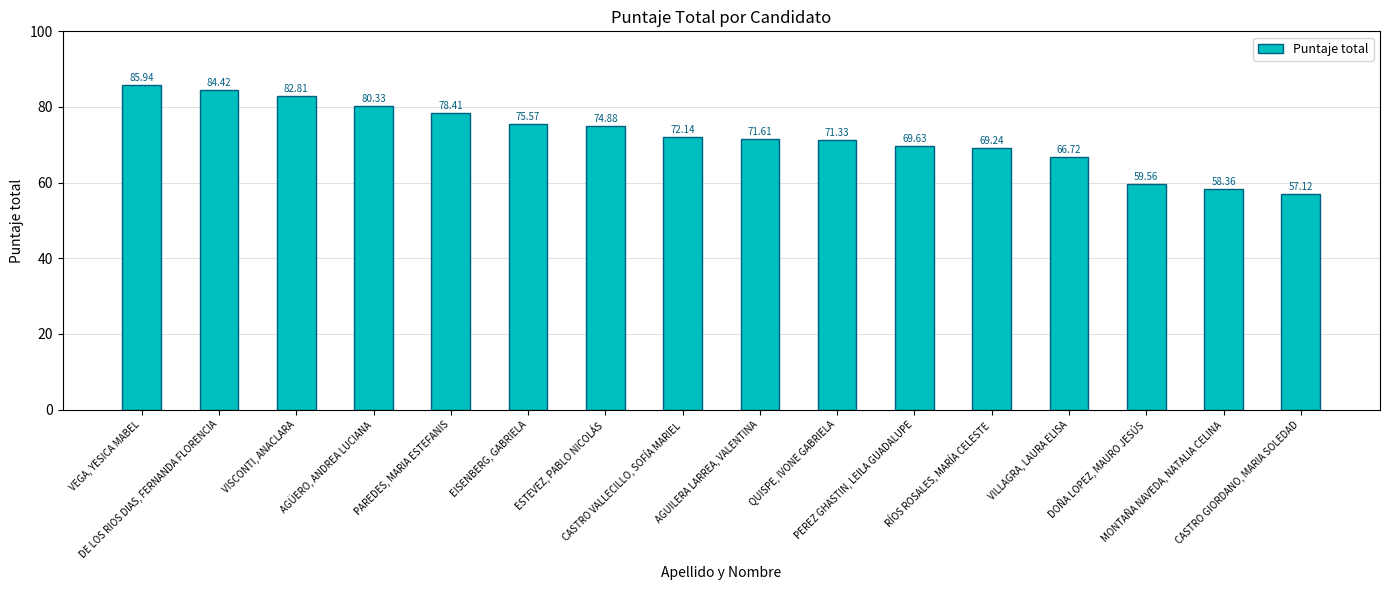

What is the minimum value shown in the chart?

57.1